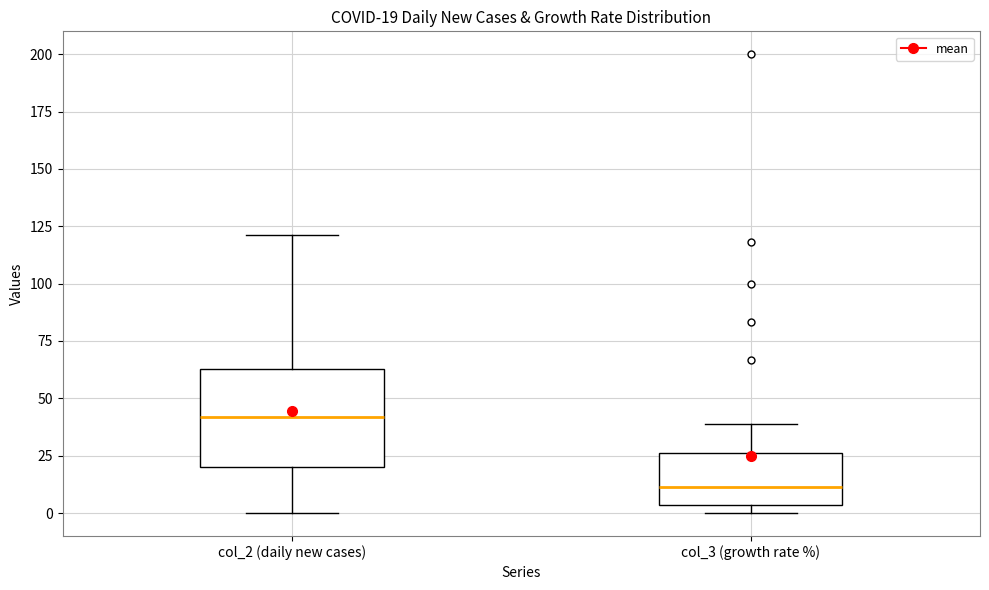

Comparing the boxes themselves (not the whiskers), which one is the tallest?

col_2 (daily new cases)